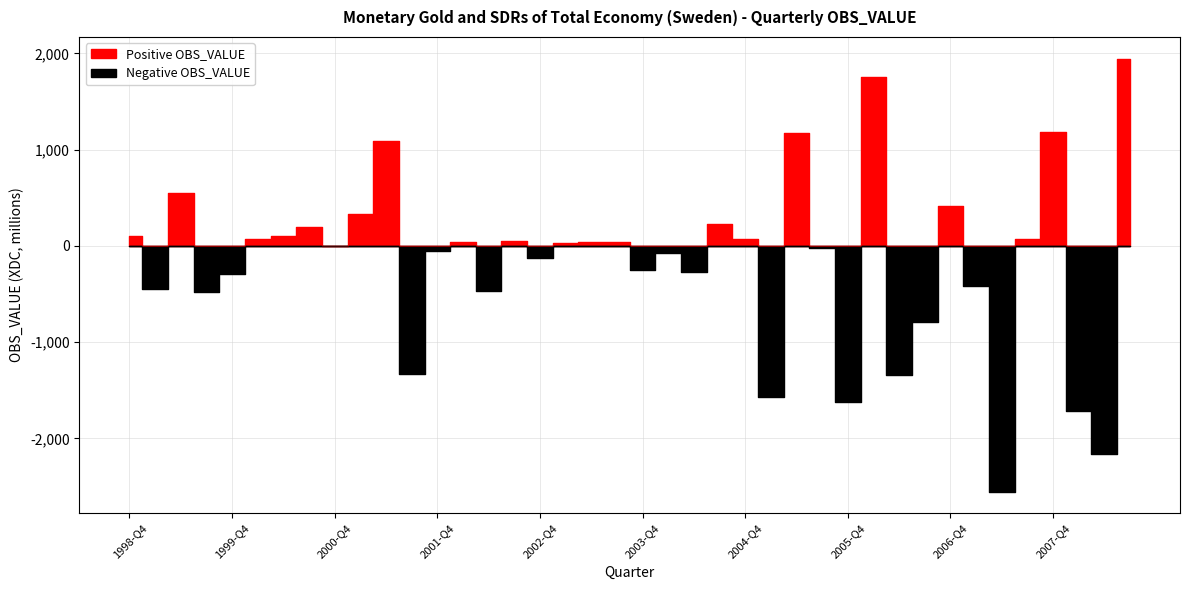

List the series in order of their peak value, lowest first.

Negative OBS_VALUE, Positive OBS_VALUE